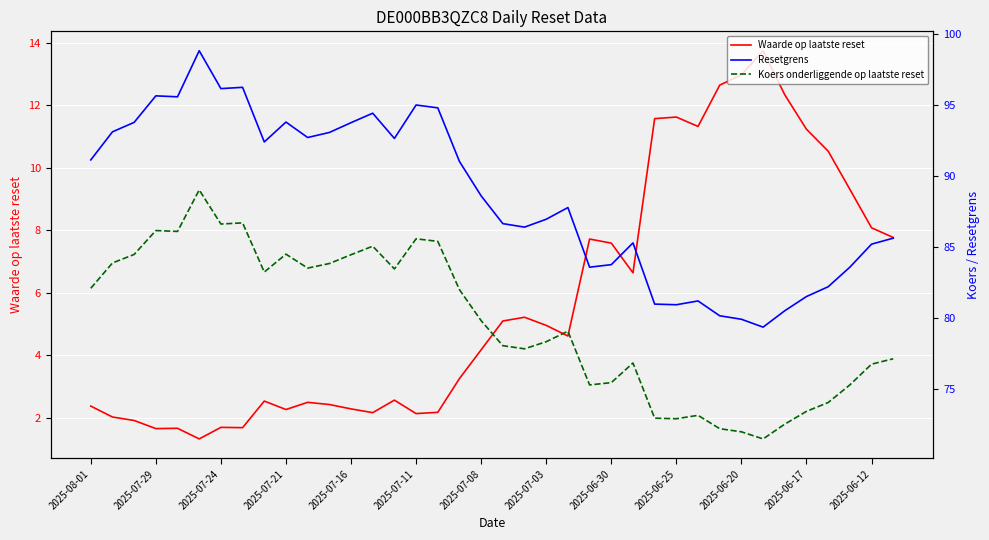

What is the minimum value for Waarde op laatste reset?

1.3